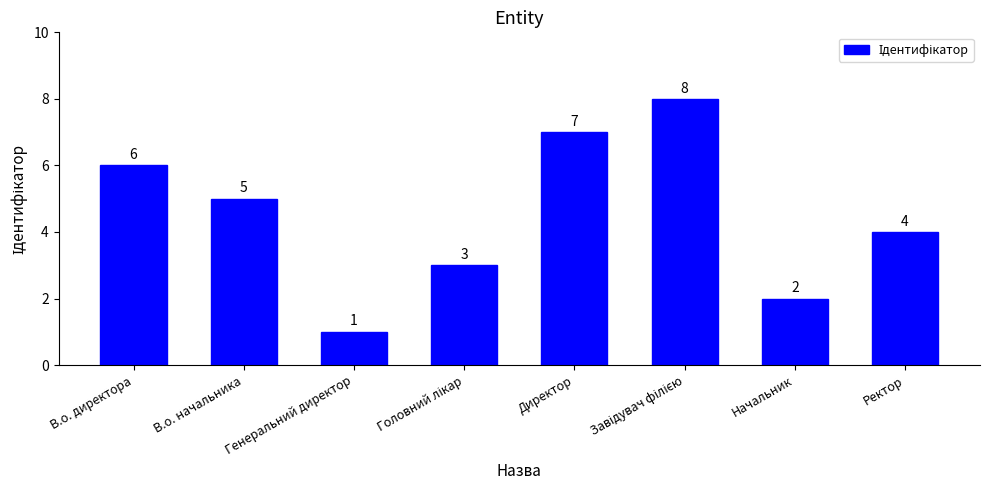

What is the change in value from В.о. начальника to Начальник?

-3